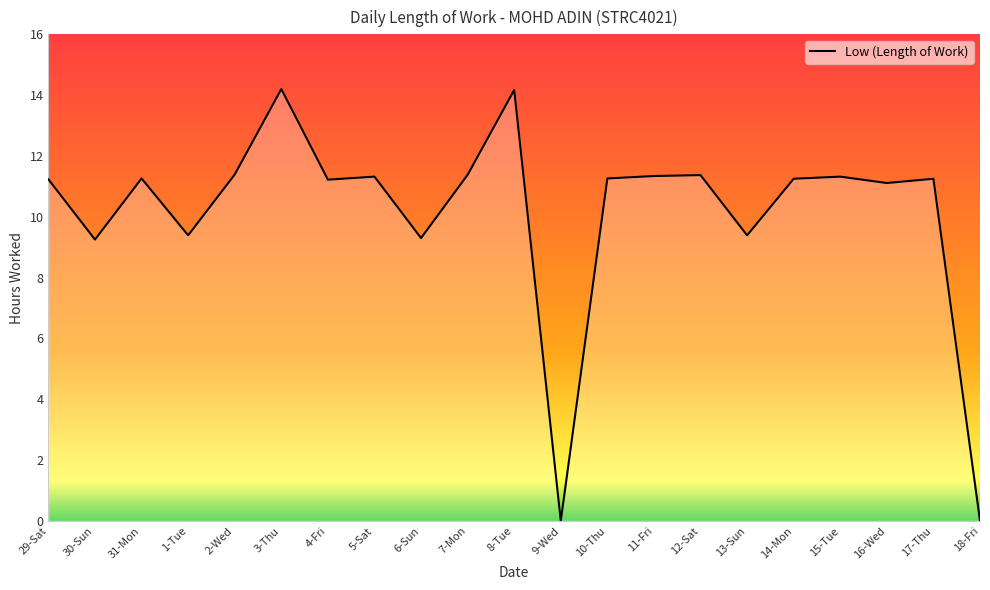

What position from the right is 4-Fri?

15